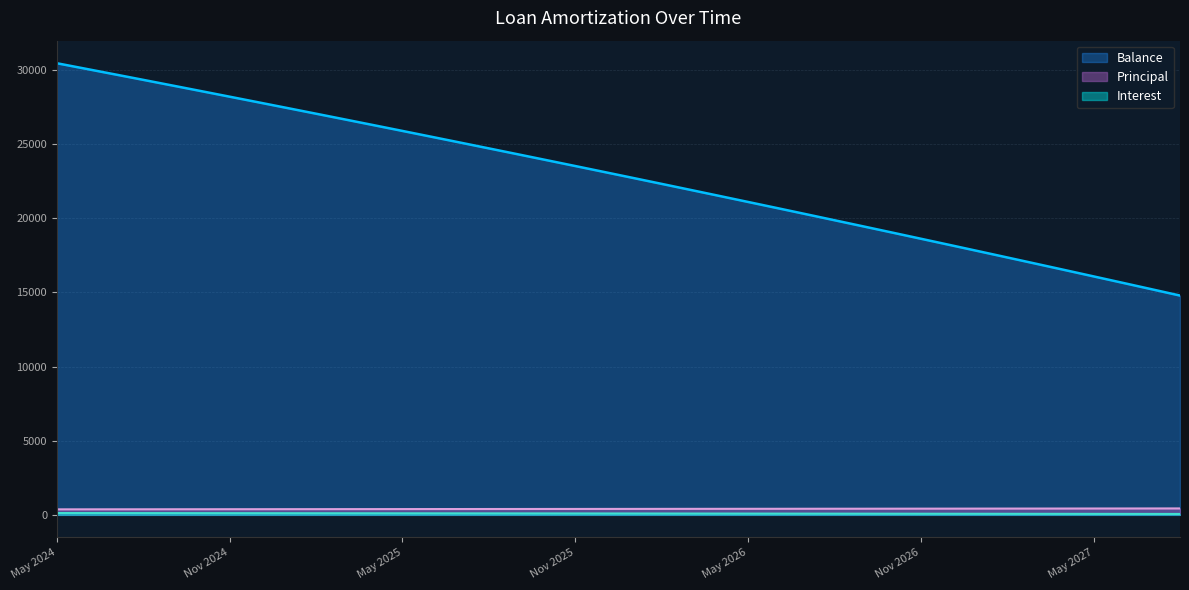

Where is Balance nearest to the value 22627?

Jan 2026